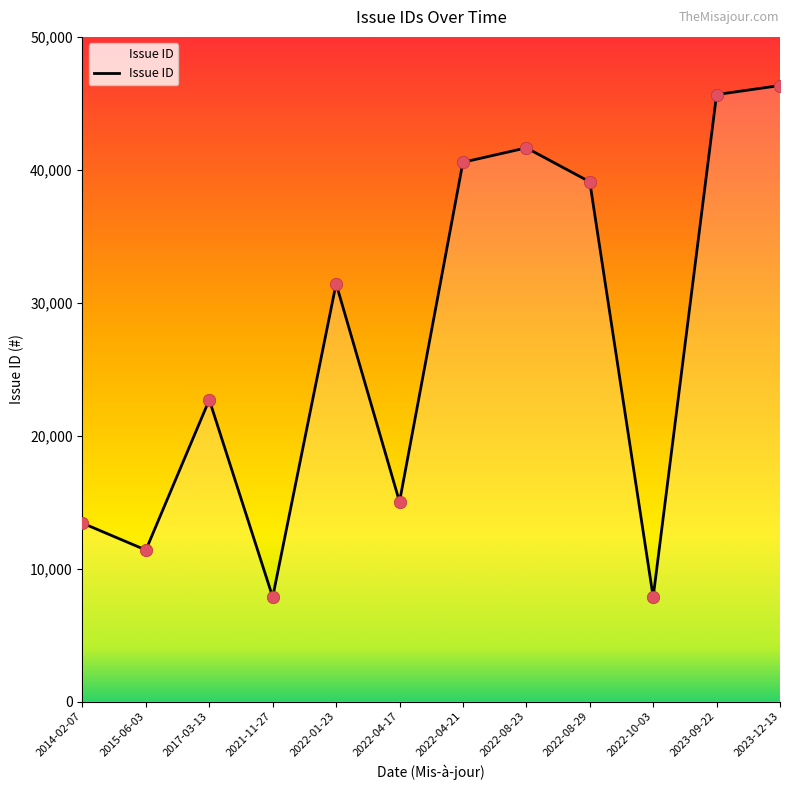

Which has a higher value, 2017-03-13 or 2022-04-21?

2022-04-21